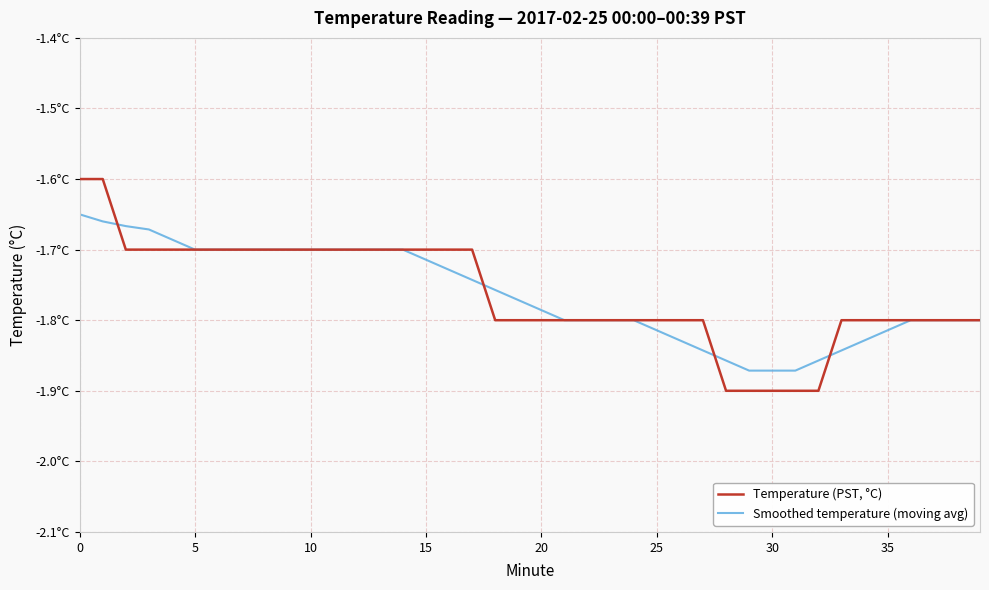

What are all the series names shown in the legend?

Temperature (PST, °C), Smoothed temperature (moving avg)